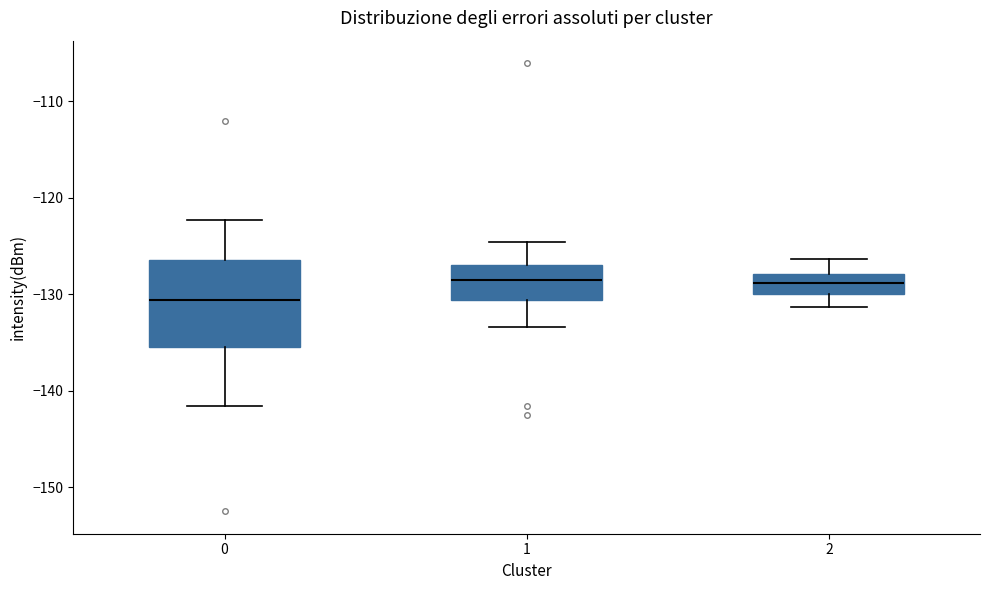

Comparing the boxes themselves (not the whiskers), which one is the tallest?

0